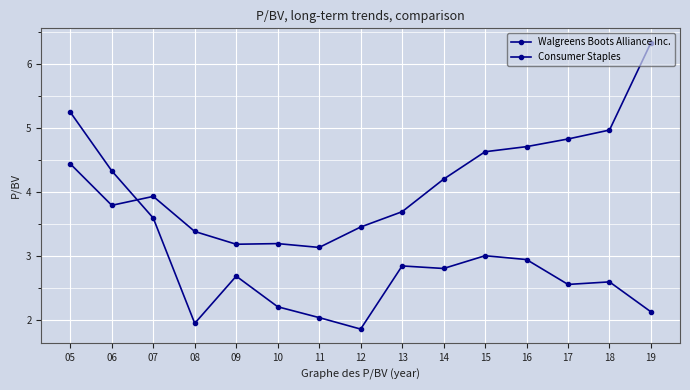

Which series ends up on top after the final intersection of Walgreens Boots Alliance Inc. and Consumer Staples?

Consumer Staples